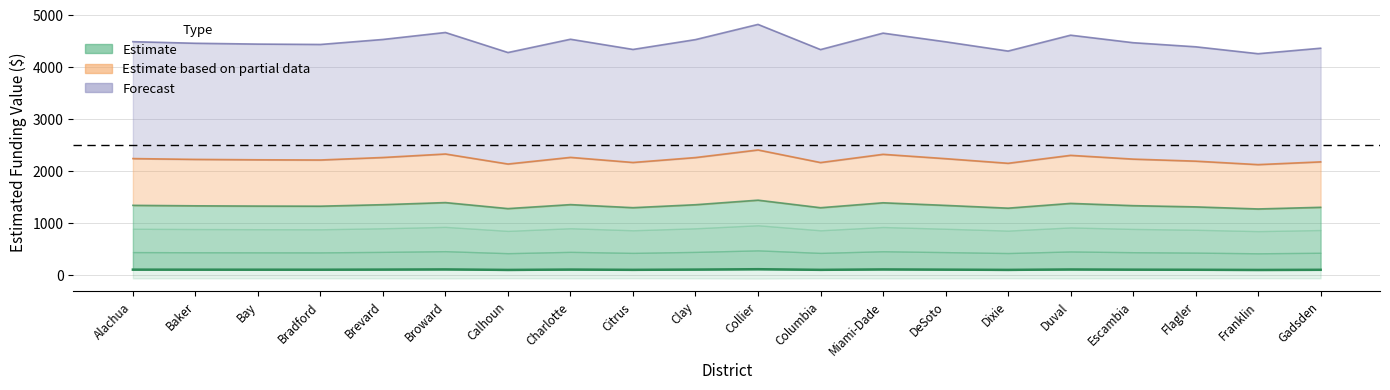

What is the difference between the second highest and minimum values?

10.2